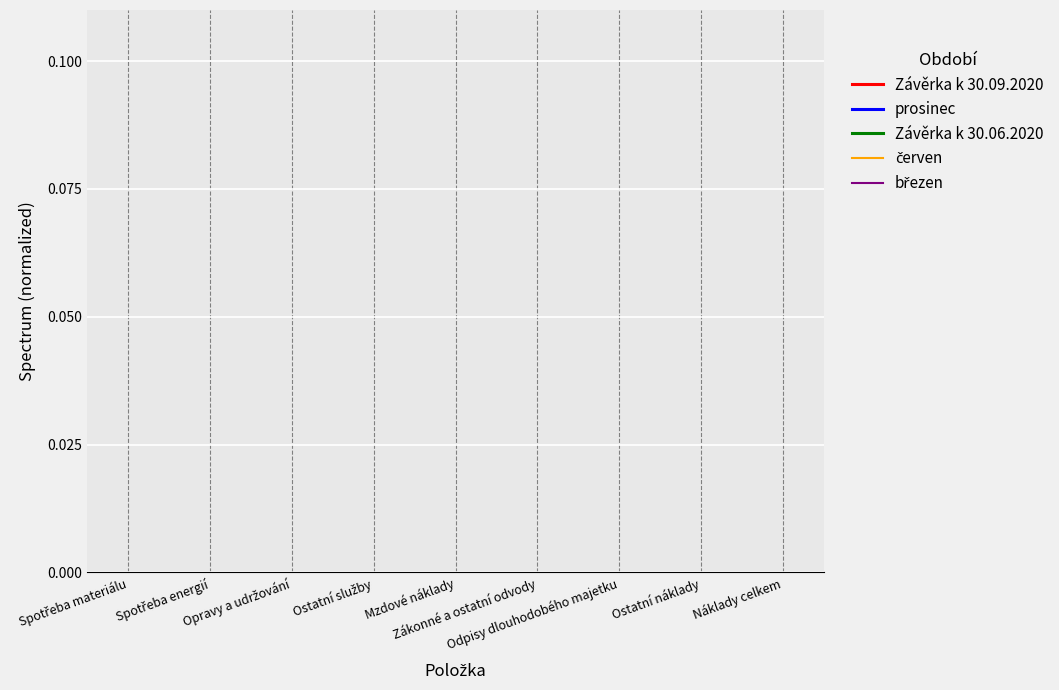

Count the number of data series in this chart.

5